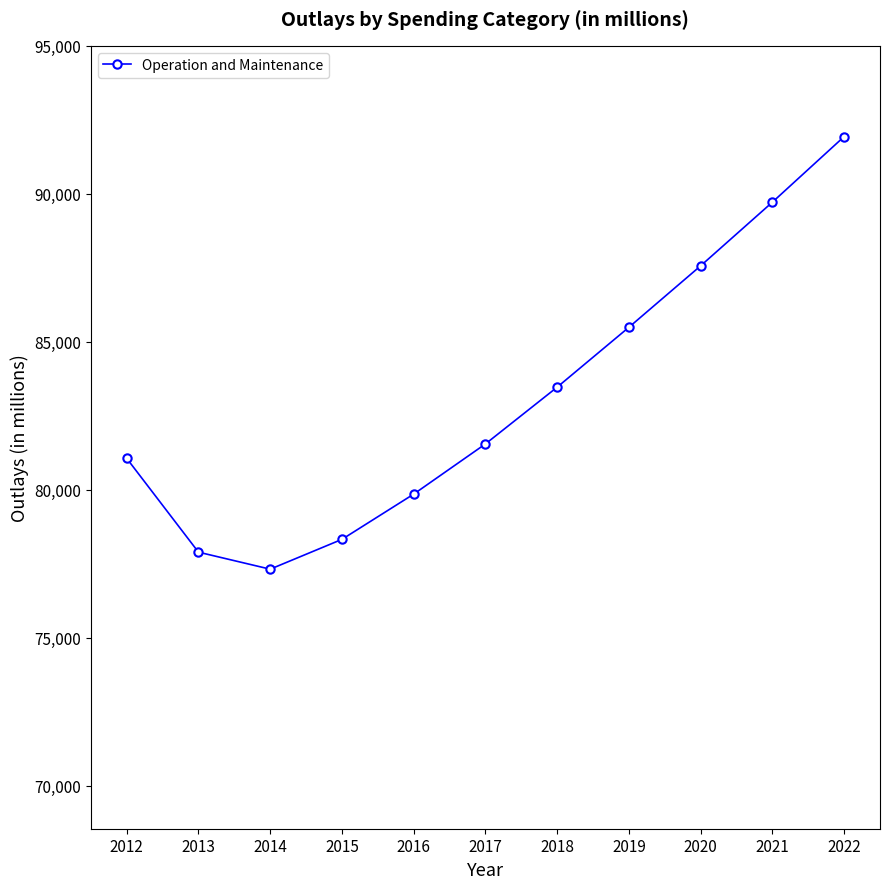

What is the approximate value at 2016?

79856